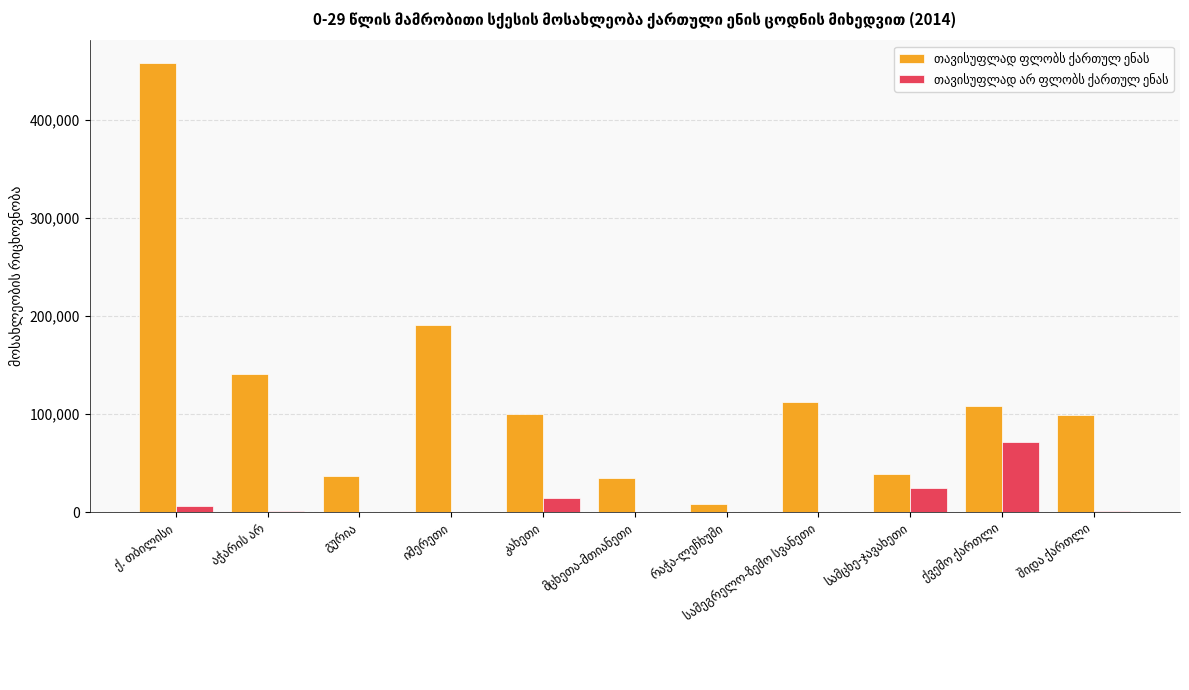

What is the greatest value displayed?

458088